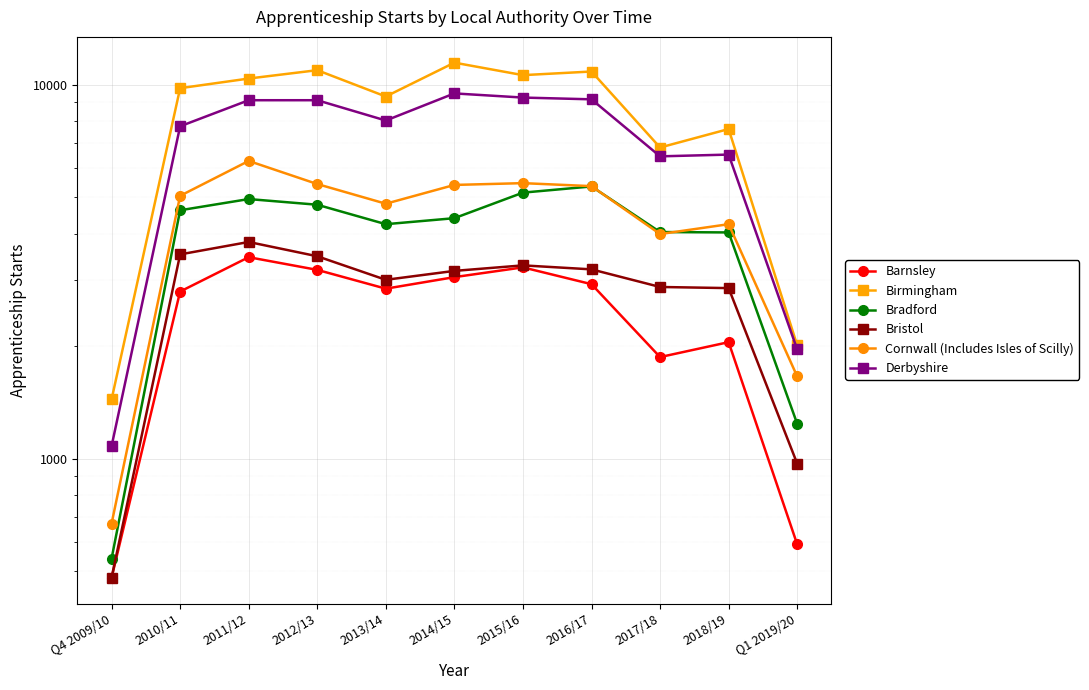

Which series changed the most between 2010/11 and 2014/15?

Derbyshire